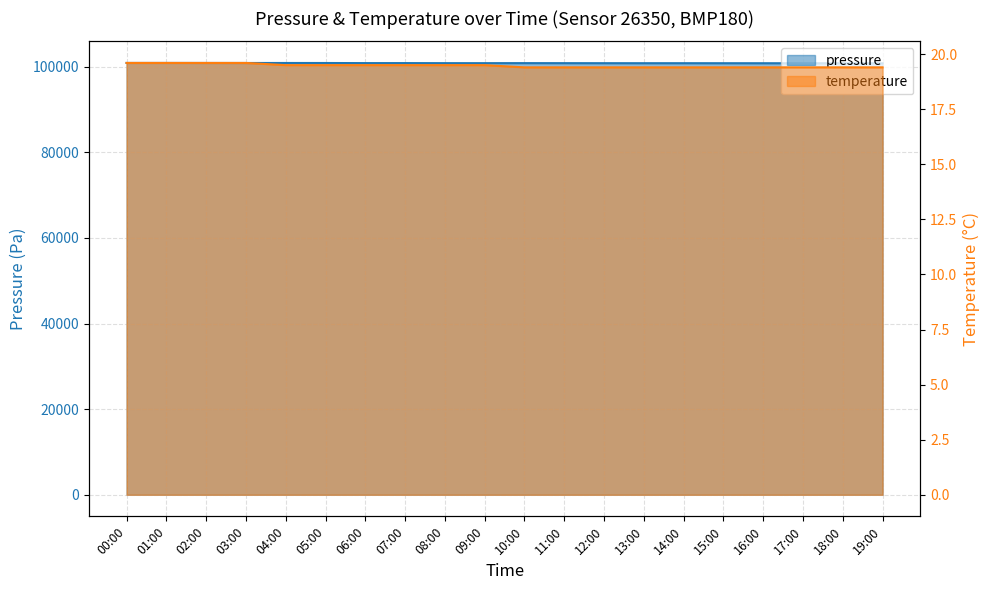

What is the total value across all series at 04:00?

100877.5